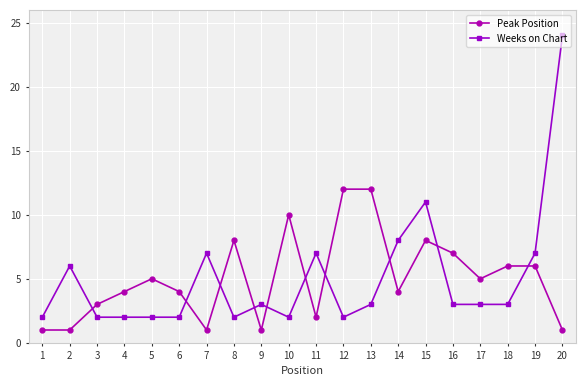

Is this an area chart (filled region under the line)?

No